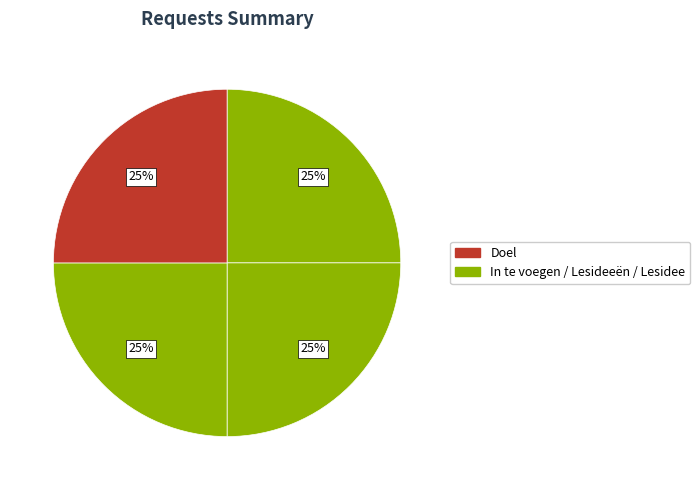

How many slices are in this pie chart?

4